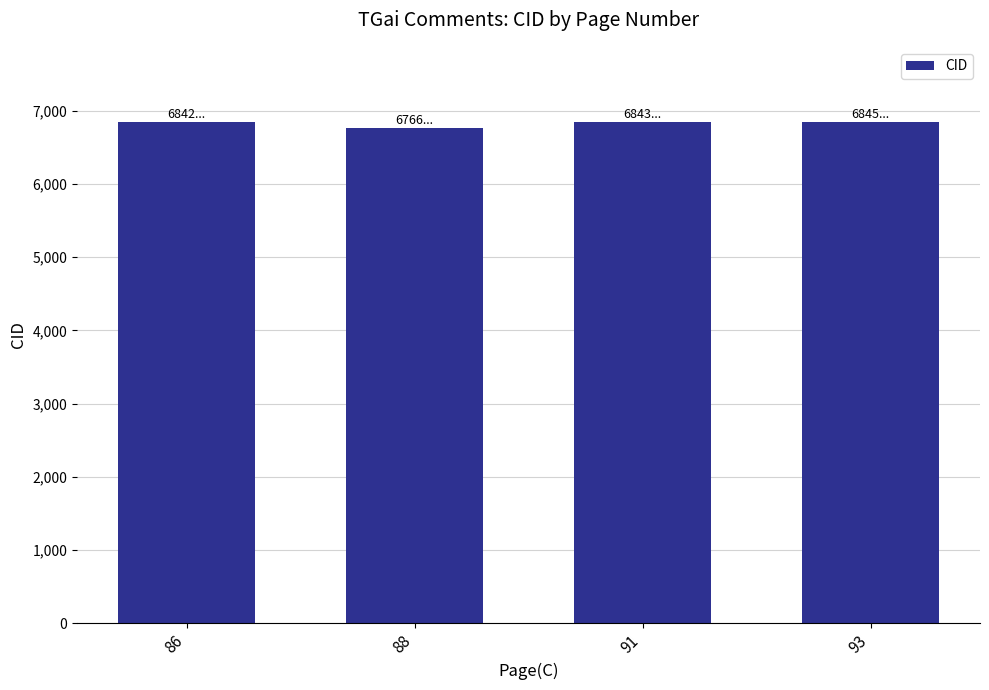

The value at 88 is 3841. True or false?

False